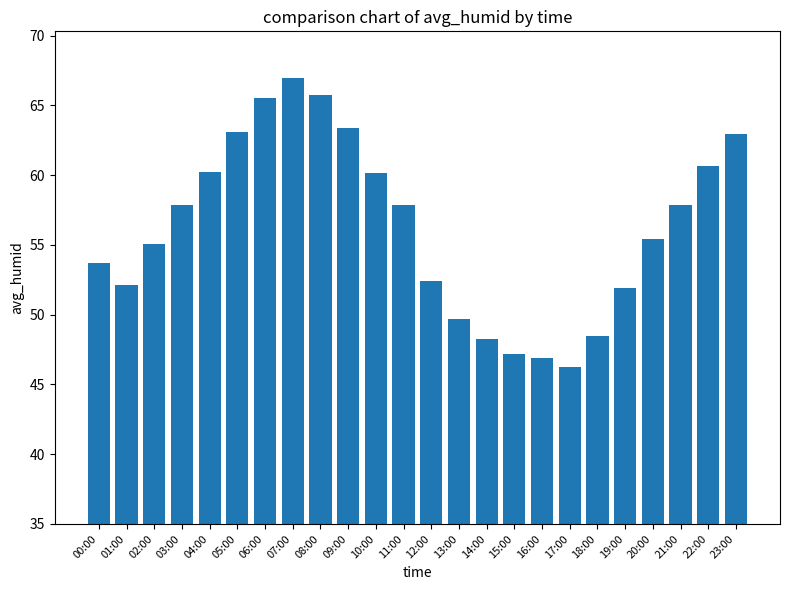

What is the value of the 6th bar from the left?

63.1